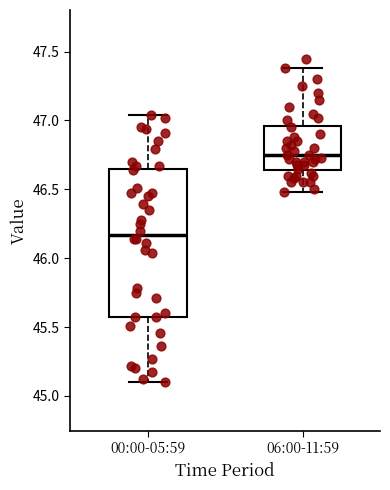

Reading left to right, transcribe this box plot: for each box, give where its median line is, the range the box spans, and where its two whiskers end, as read against the y-axis. The values are not printed on the chart, so give them approximately, as read against the axis.

00:00-05:59: median 46.15, box 45.55 to 46.65, whiskers 45.10 to 47.05
06:00-11:59: median 46.75, box 46.65 to 46.95, whiskers 46.50 to 47.40